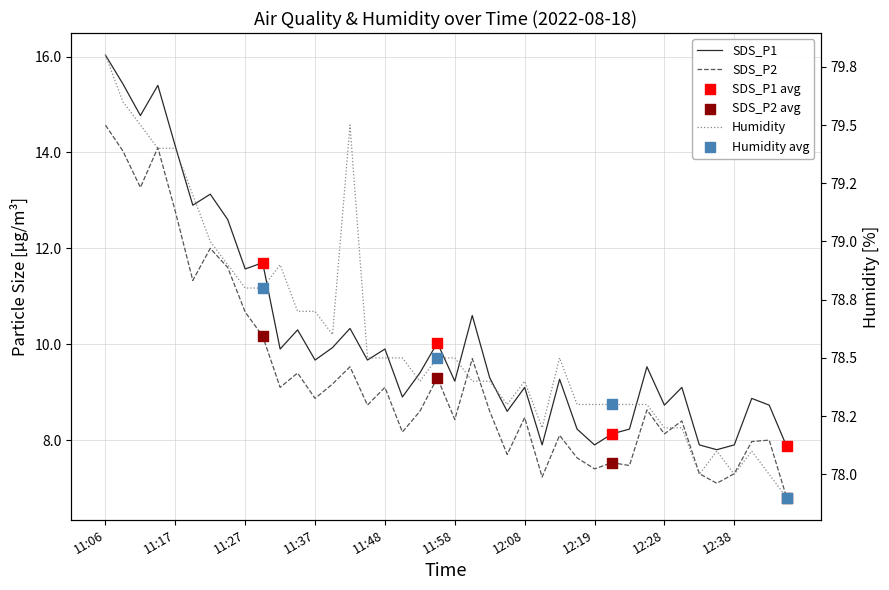

At which category is the sum across all series the highest?

11:06